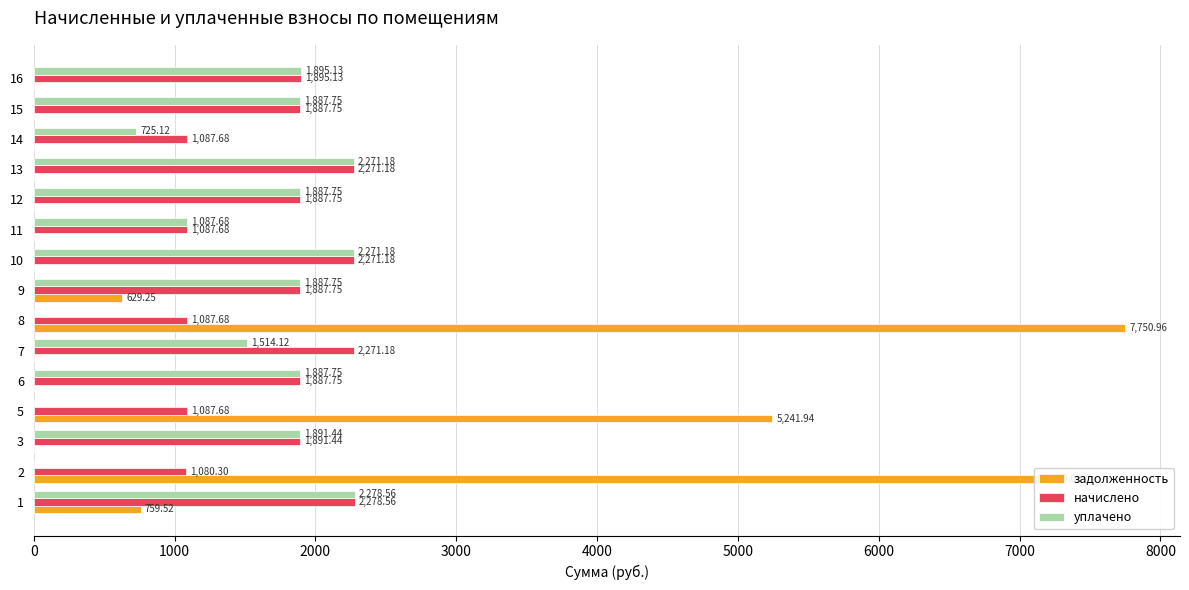

What is the sum of all задолженность values?

21521.8